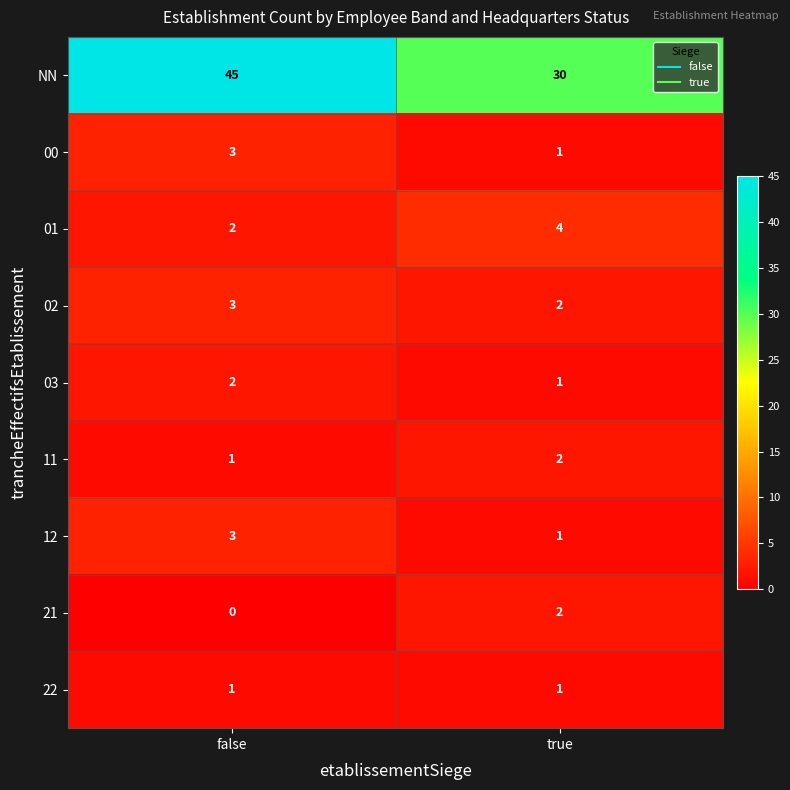

At which category is the sum across all series the highest?

false